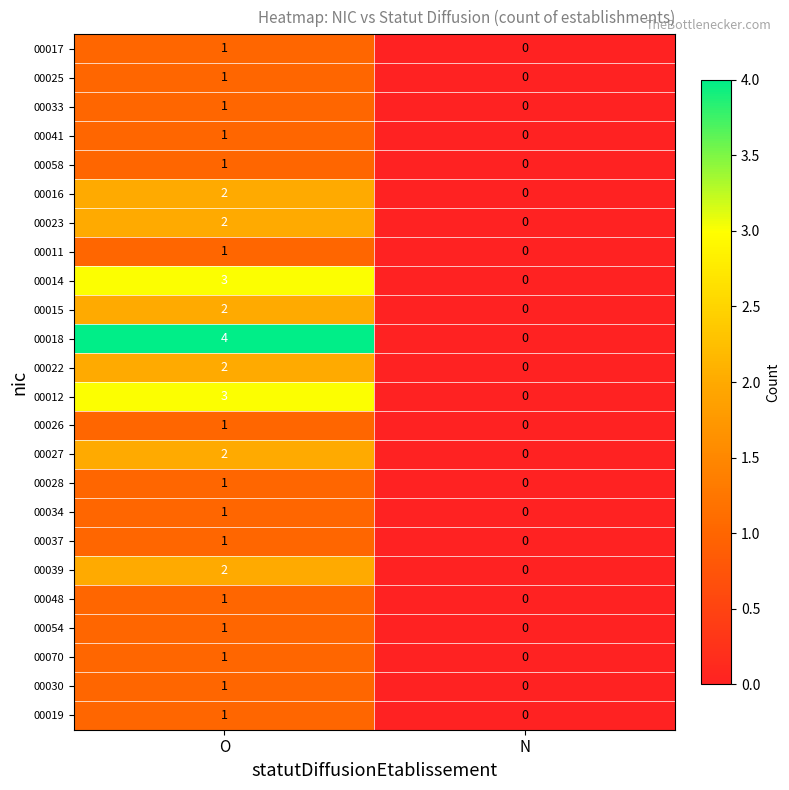

The 00022 series shows -1 at N. True or false?

False